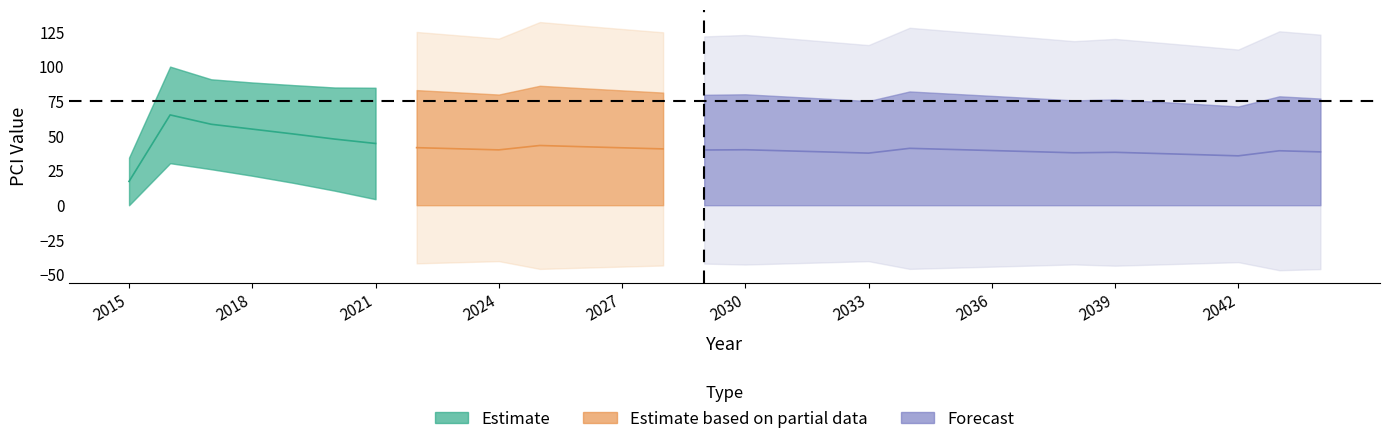

How many values in the PCITreated series exceed 80?

15